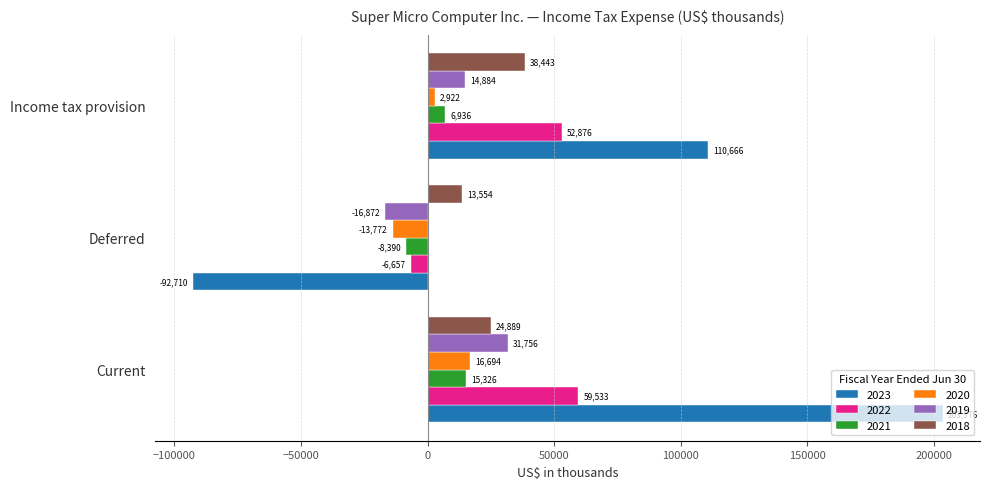

The 2021 series shows -8390 at Deferred. True or false?

True